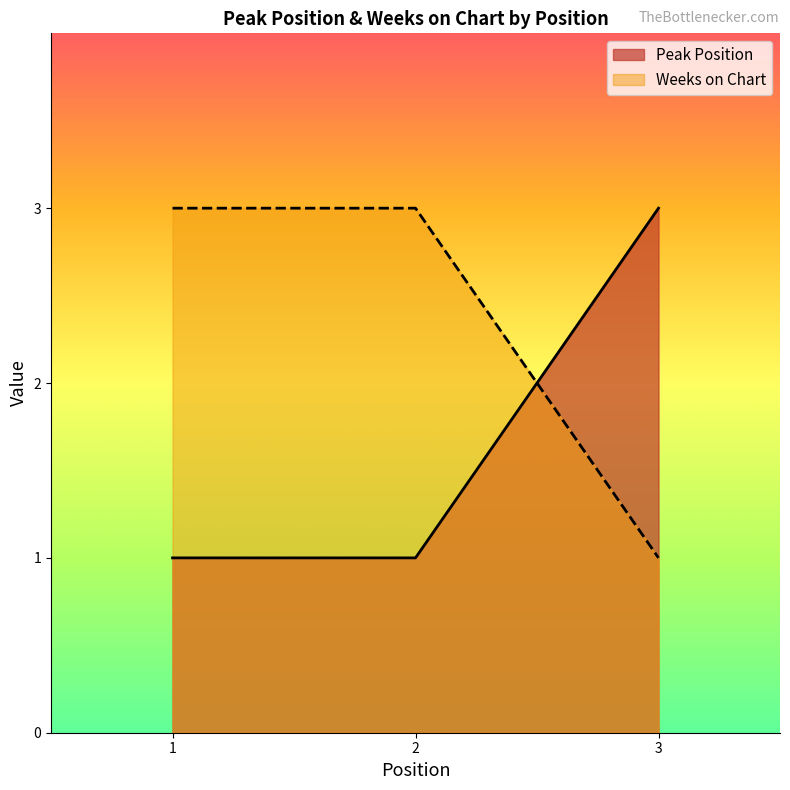

What is the maximum value shown in the chart?

3